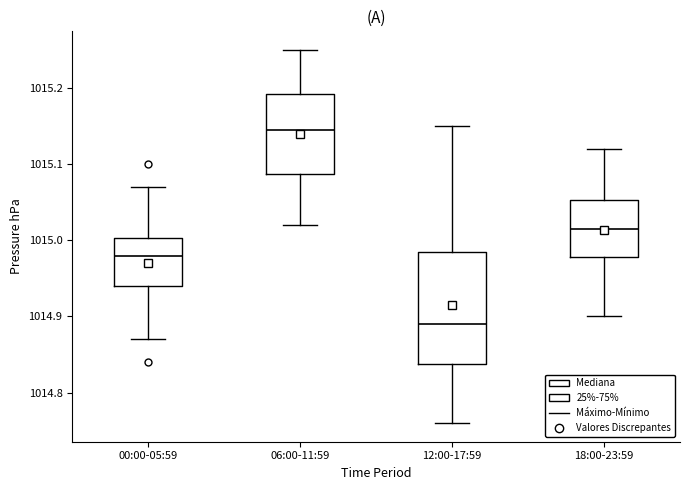

Which box has the highest median line?

06:00-11:59